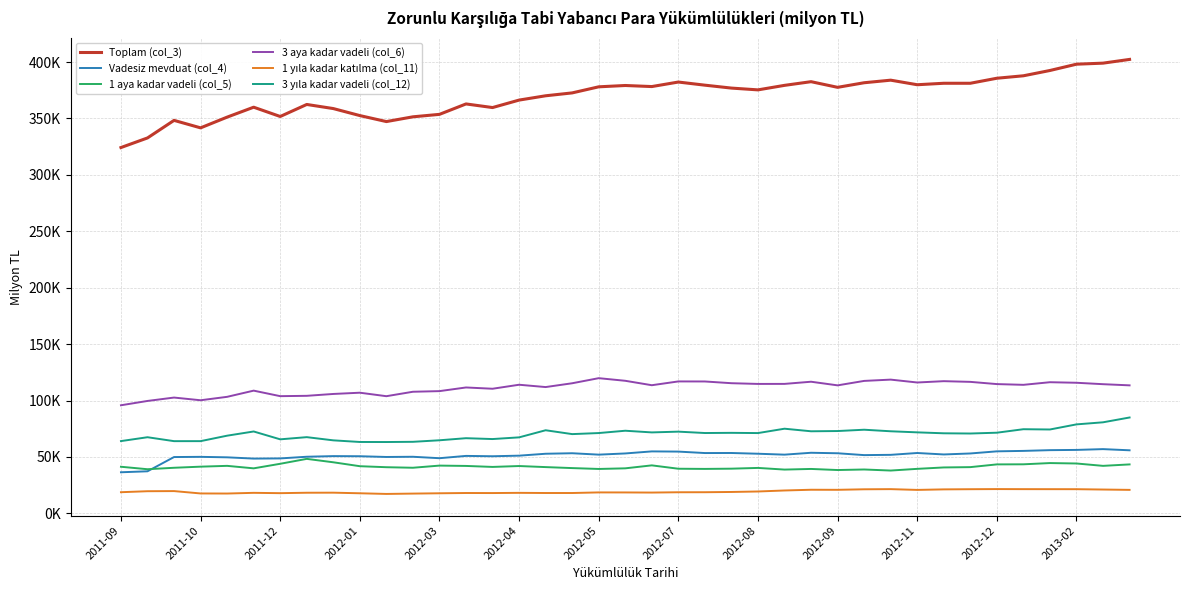

Does the chart have visible grid lines?

Yes